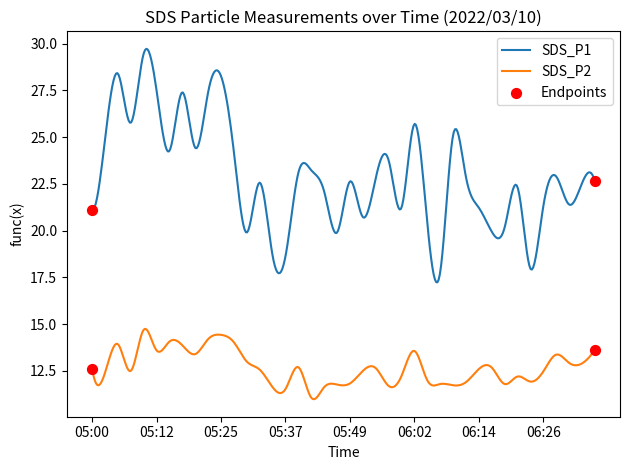

What is the minimum value for SDS_P2?

11.0